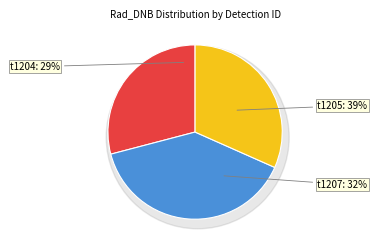

Does VBD_npp_d20220119_t1207056 represent more than half of the total?

No